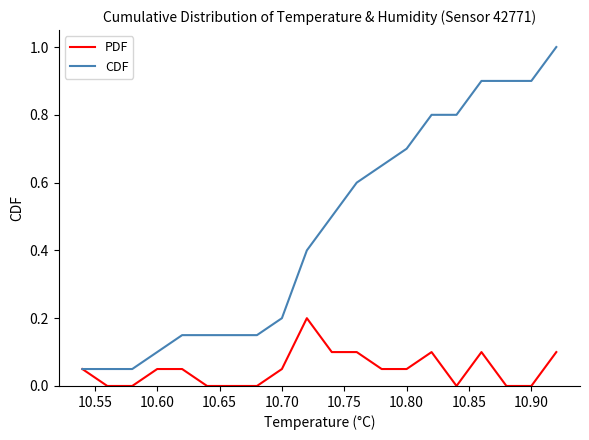

Rank the series by their maximum value, from highest to lowest.

CDF, PDF